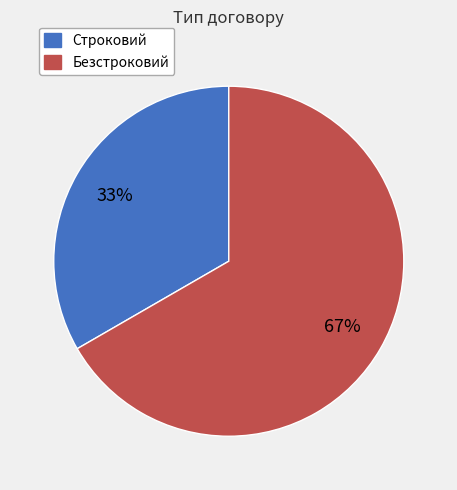

Is there a majority slice in this chart?

Yes